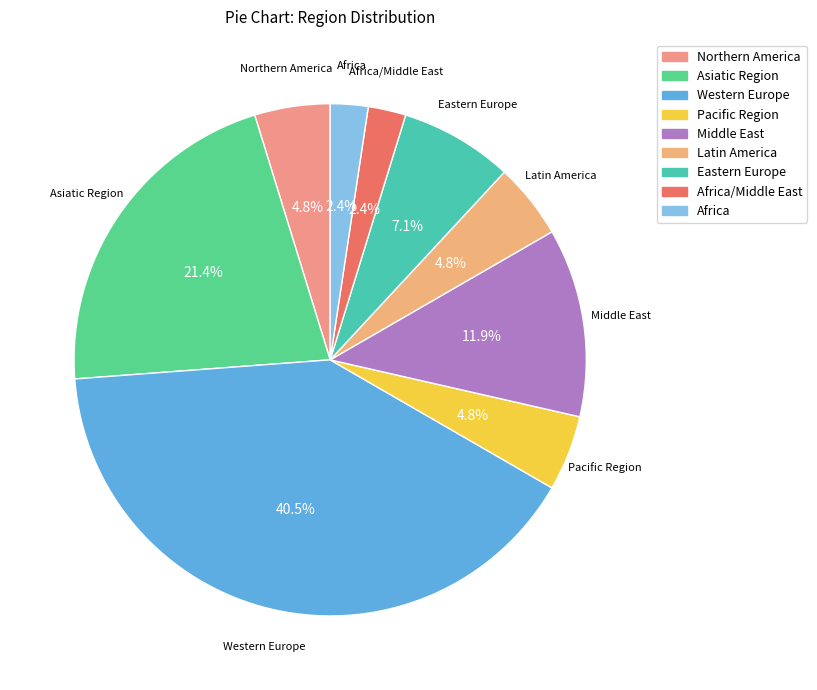

How many slices are in this pie chart?

9